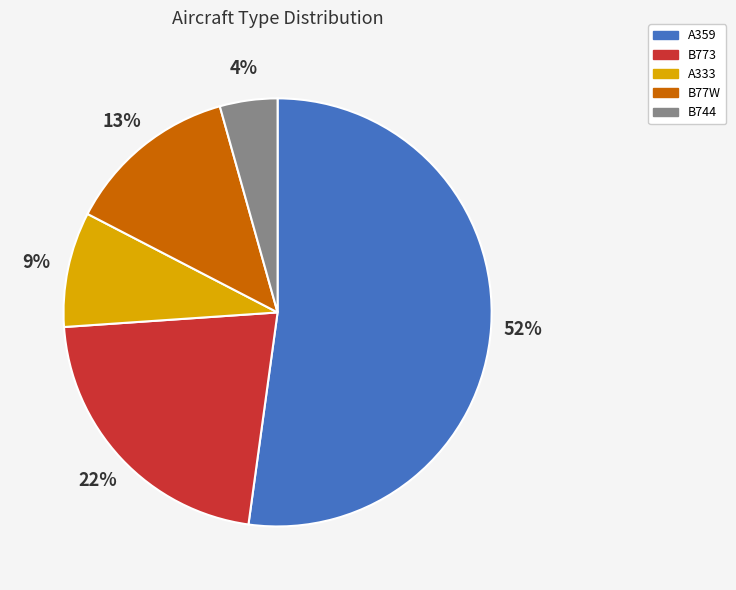

To the nearest percent, what is the combined percentage of B77W and A333?

22%